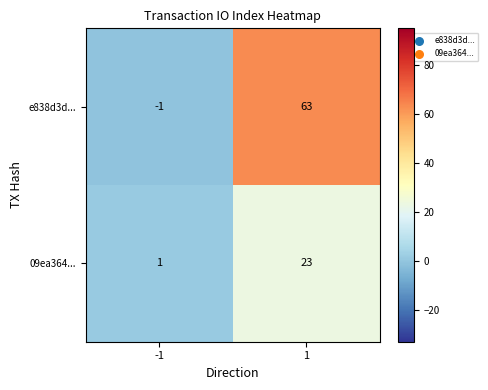

Which series has the widest spread of values?

e838d3d...